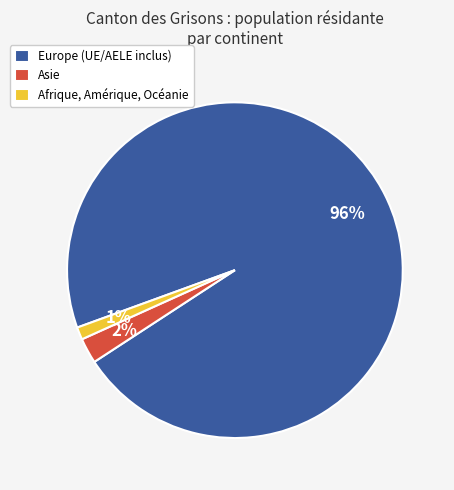

To the nearest percent, what portion does Afrique, Amérique, Océanie represent?

1%